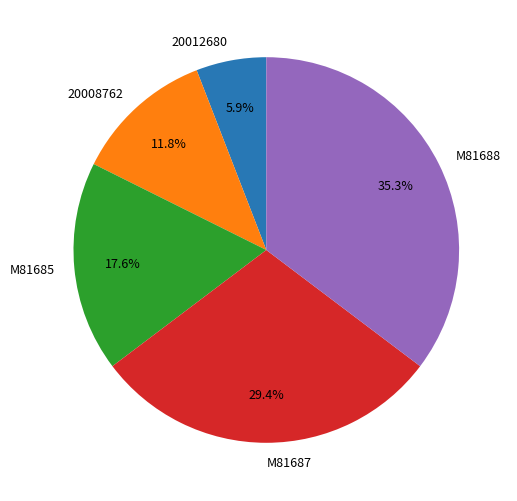

To the nearest percent, what percentage of the pie is M81688?

35%